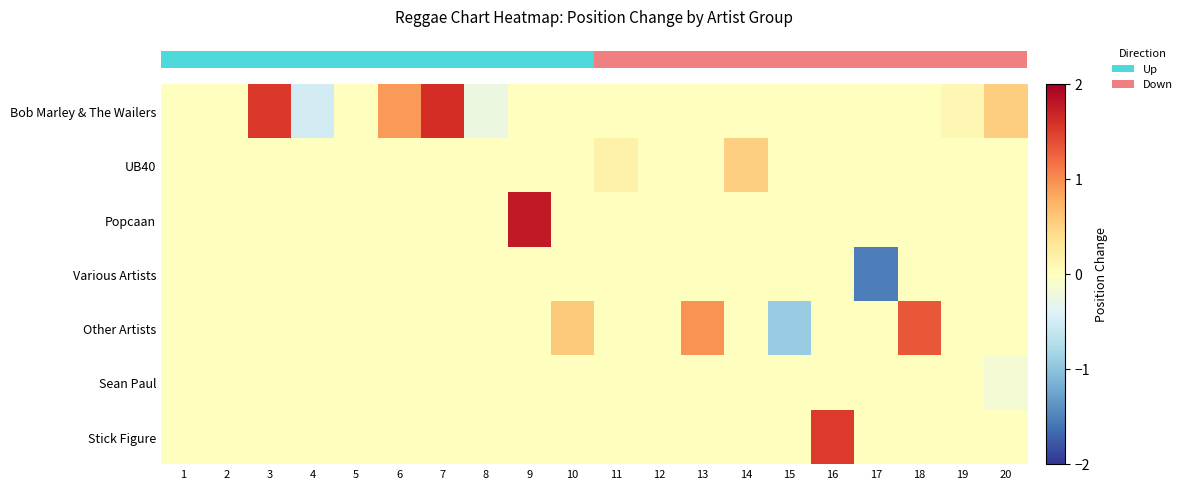

How many categories are shown in the chart?

20